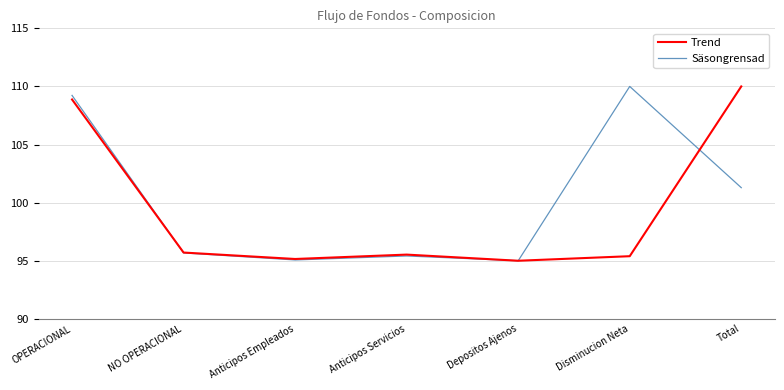

True or false: Säsongrensad has more than 2 interior local peaks.

False